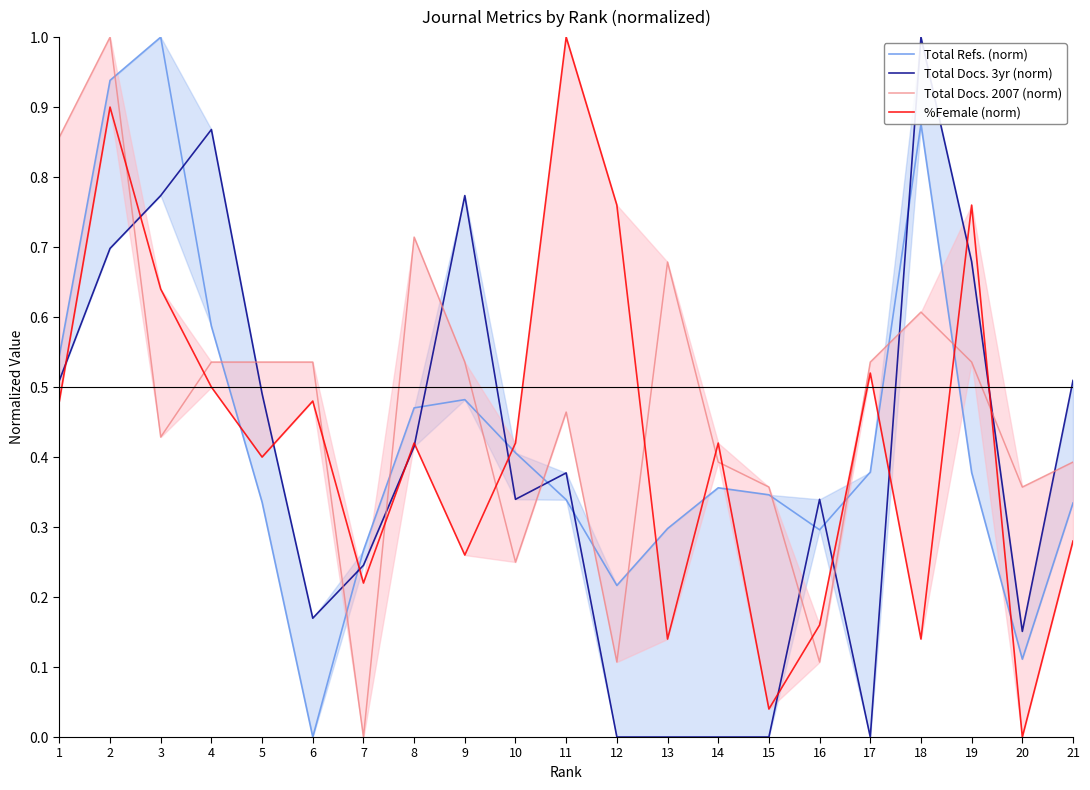

At how many categories does at least one series exceed 0?

21